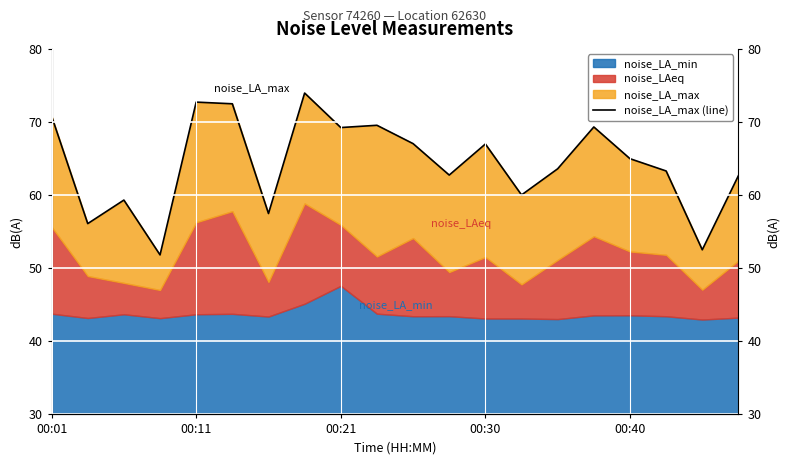

What position from the left is 7?

8